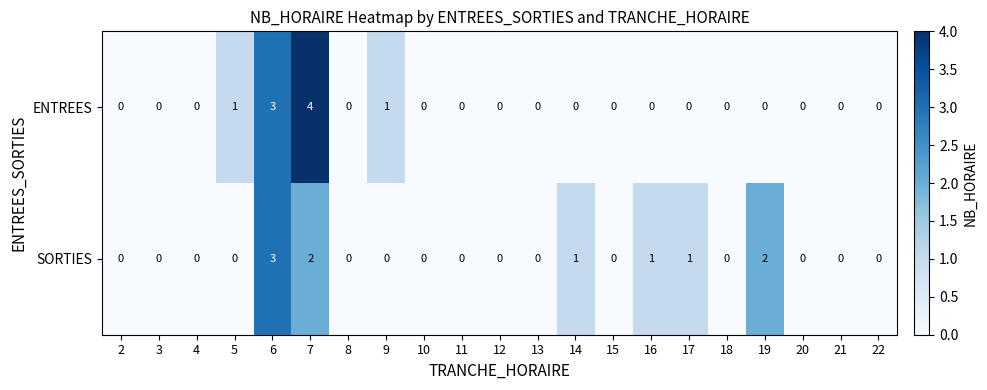

Which series has the largest range (max minus min)?

ENTREES